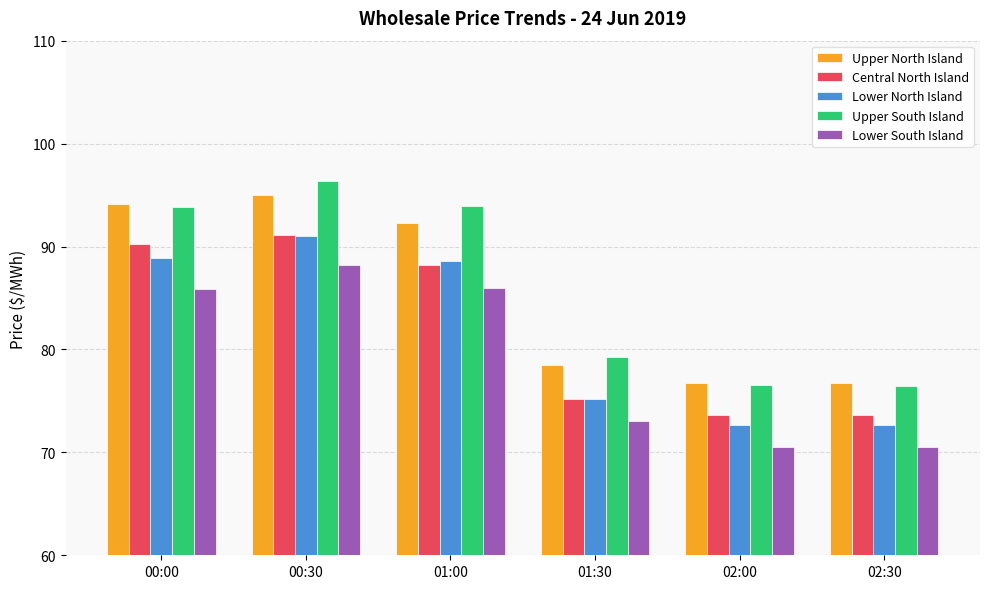

What are all the series names shown in the legend?

Upper North Island, Central North Island, Lower North Island, Upper South Island, Lower South Island